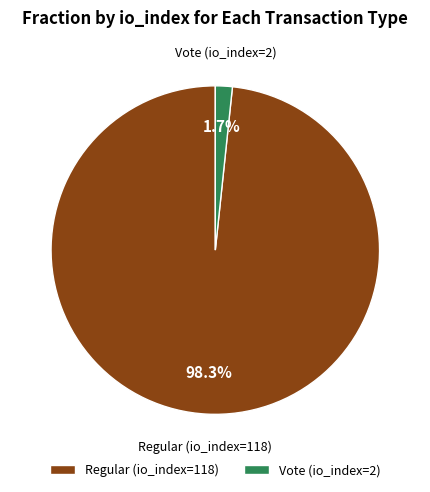

Between Vote (io_index=2) and Regular (io_index=118), which is larger?

Regular (io_index=118)